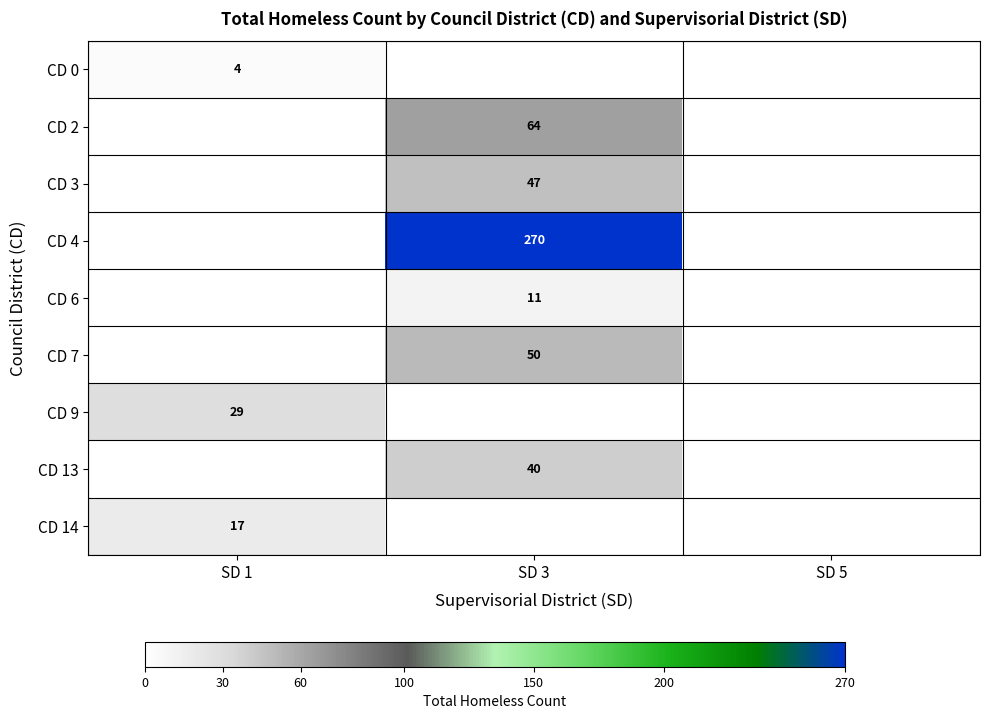

True or false: CD 13 has a value of 40 at SD 3.

True